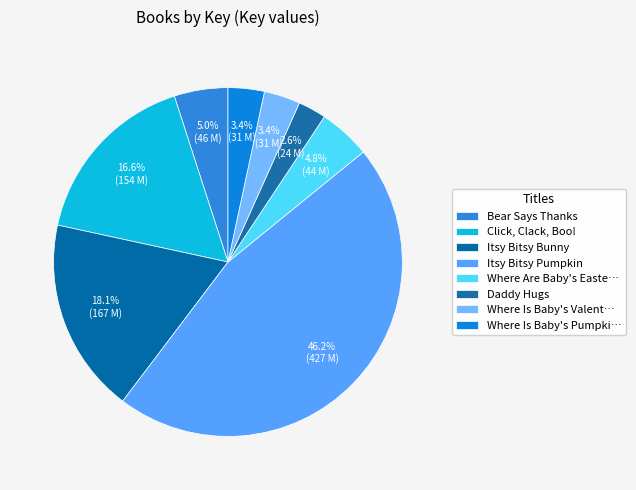

Does any single category account for the majority?

No